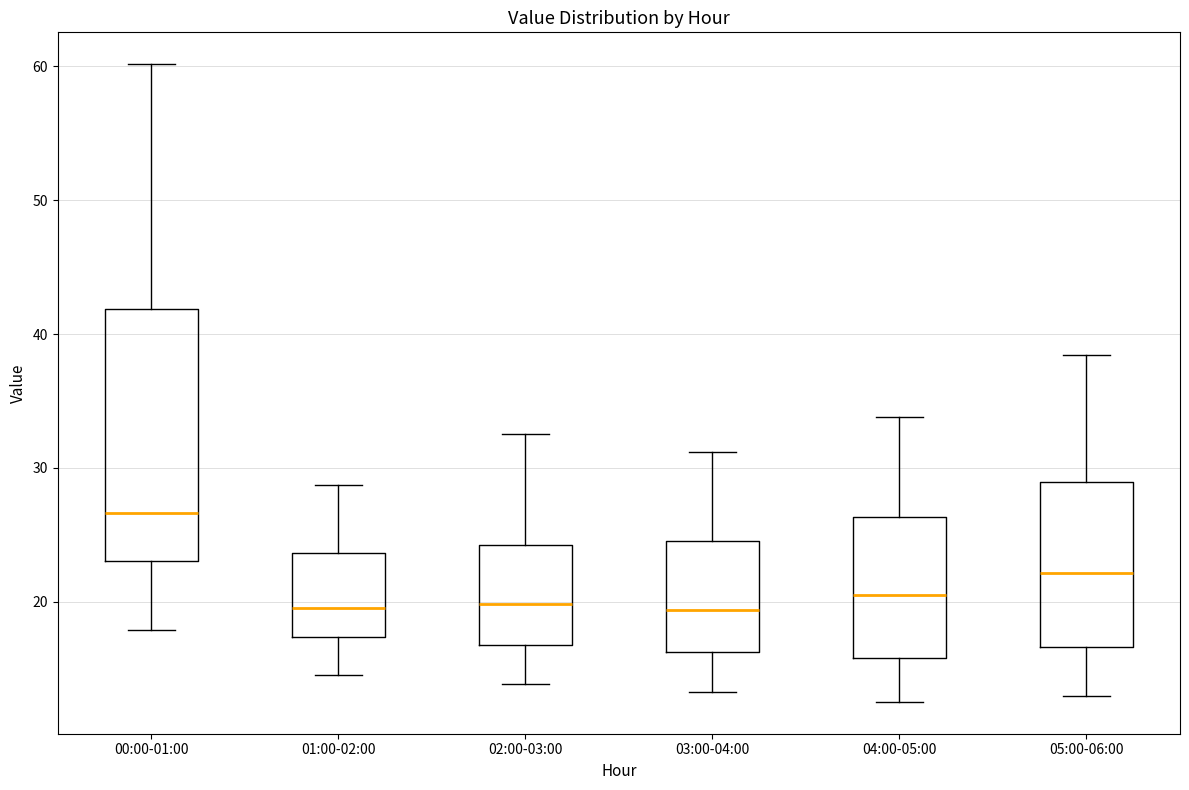

Reading left to right, transcribe this box plot: for each box, give where its median line is, the range the box spans, and where its two whiskers end, as read against the y-axis. The values are not printed on the chart, so give them approximately, as read against the axis.

00:00-01:00: median 27, box 23 to 42, whiskers 18 to 60
01:00-02:00: median 20, box 17 to 24, whiskers 15 to 29
02:00-03:00: median 20, box 17 to 24, whiskers 14 to 33
03:00-04:00: median 19, box 16 to 25, whiskers 13 to 31
04:00-05:00: median 21, box 16 to 26, whiskers 13 to 34
05:00-06:00: median 22, box 17 to 29, whiskers 13 to 38